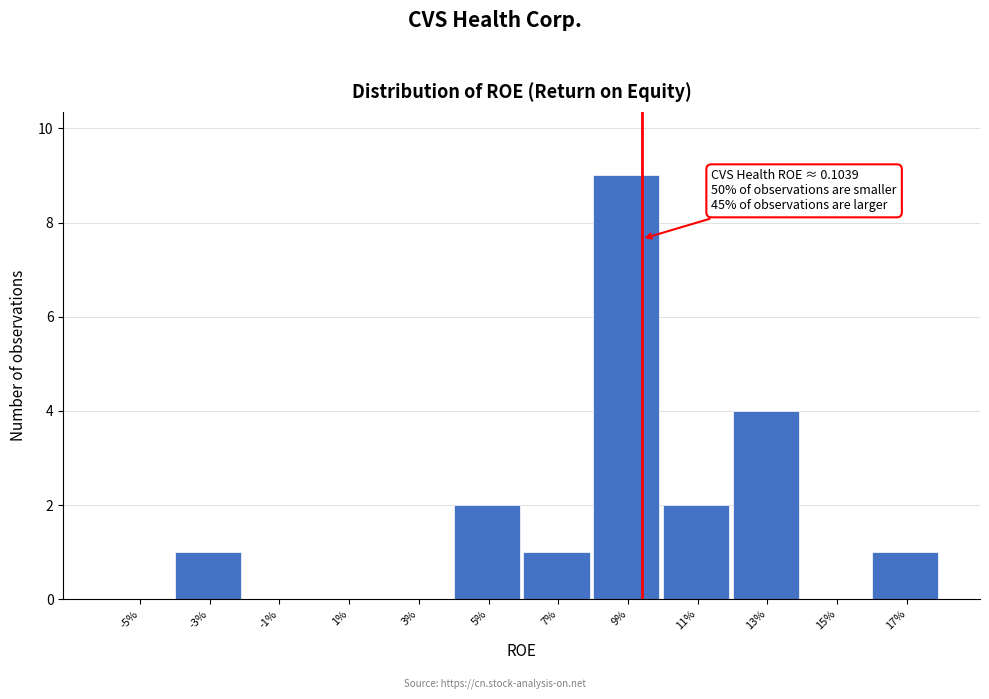

Reading right to left, what are all the values shown in this chart?

17%=1	15%=0	13%=4	11%=2	9%=9	7%=1	5%=2	3%=0	1%=0	-1%=0	-3%=1	-5%=0